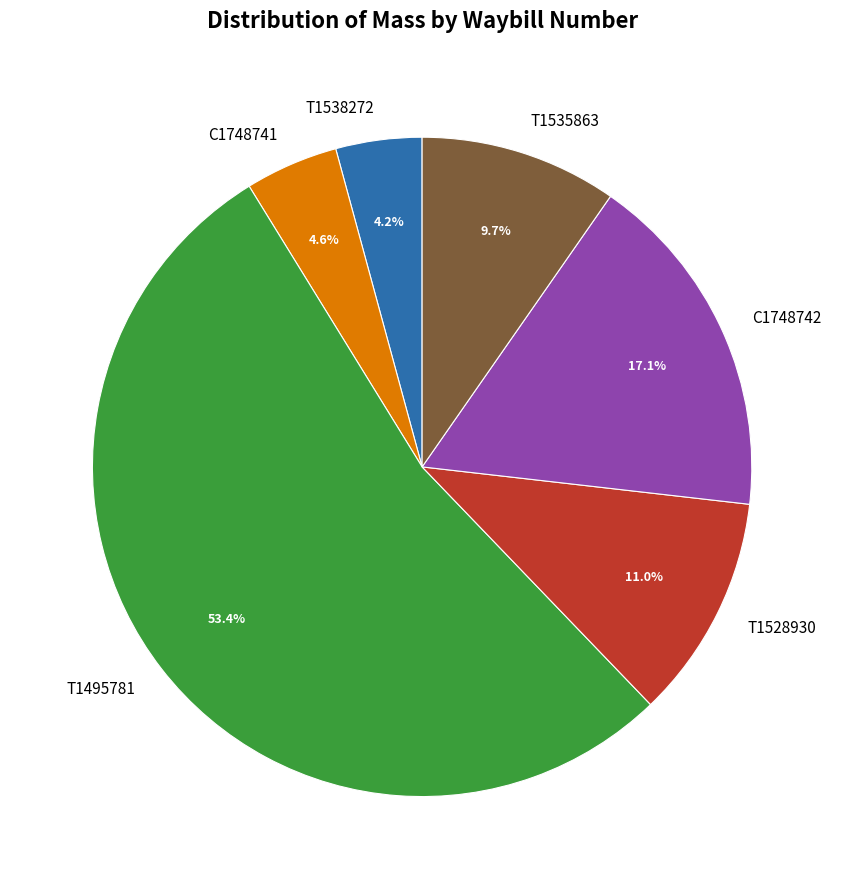

Does T1535863 account for over 50% of the chart?

No